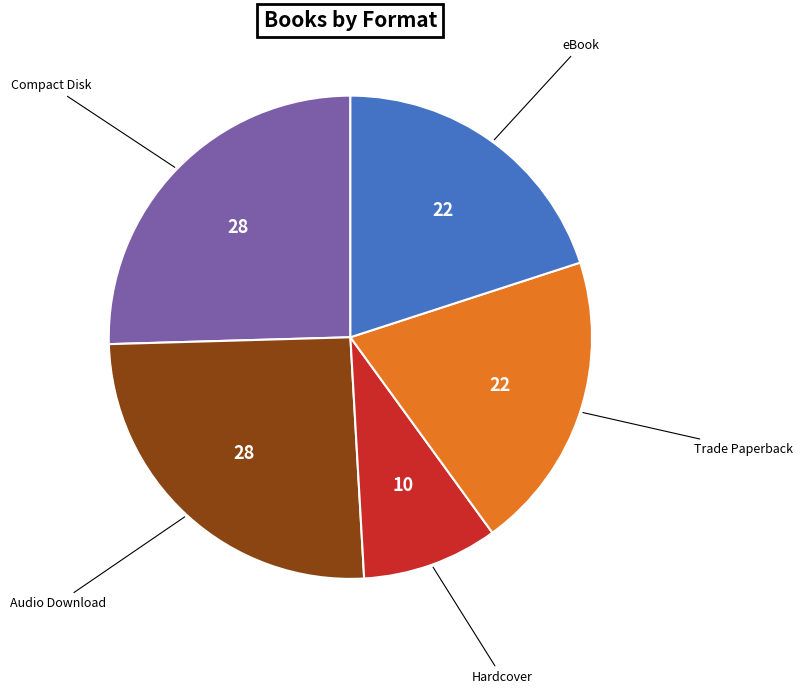

Count the number of slices in the pie.

5